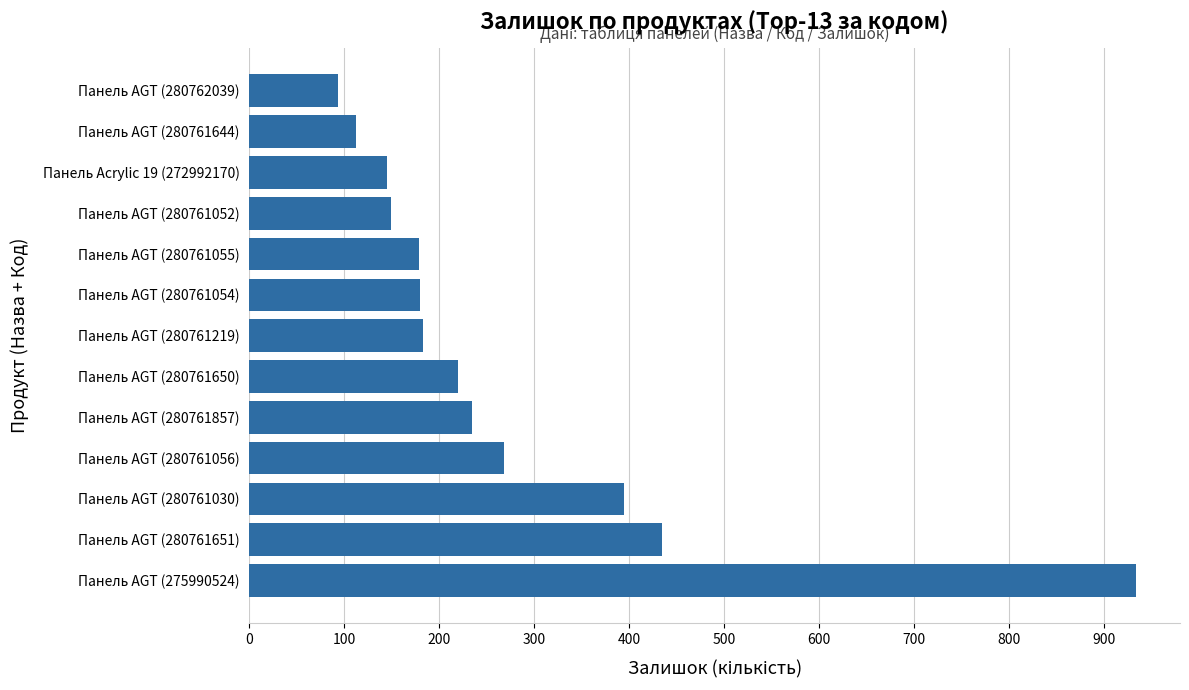

What is the sum of all values?

3525